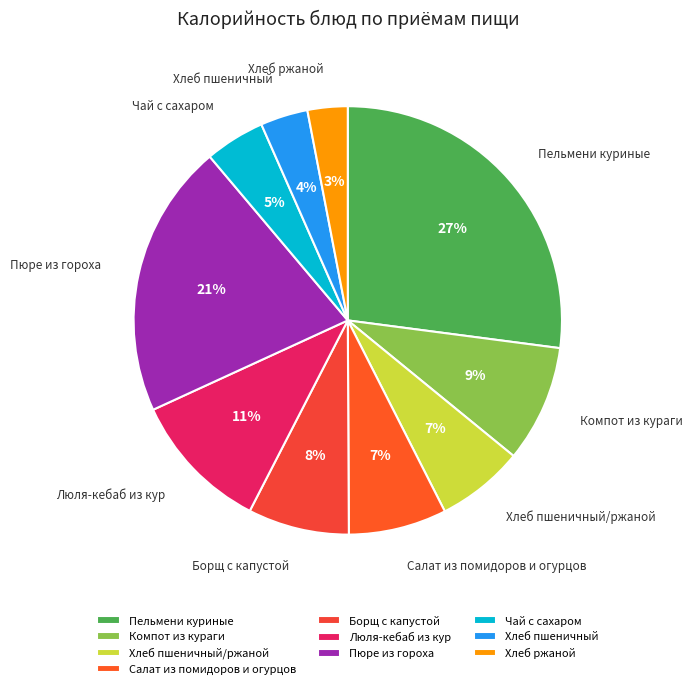

To the nearest percent, what is the difference between the largest and smallest slice percentages?

24%